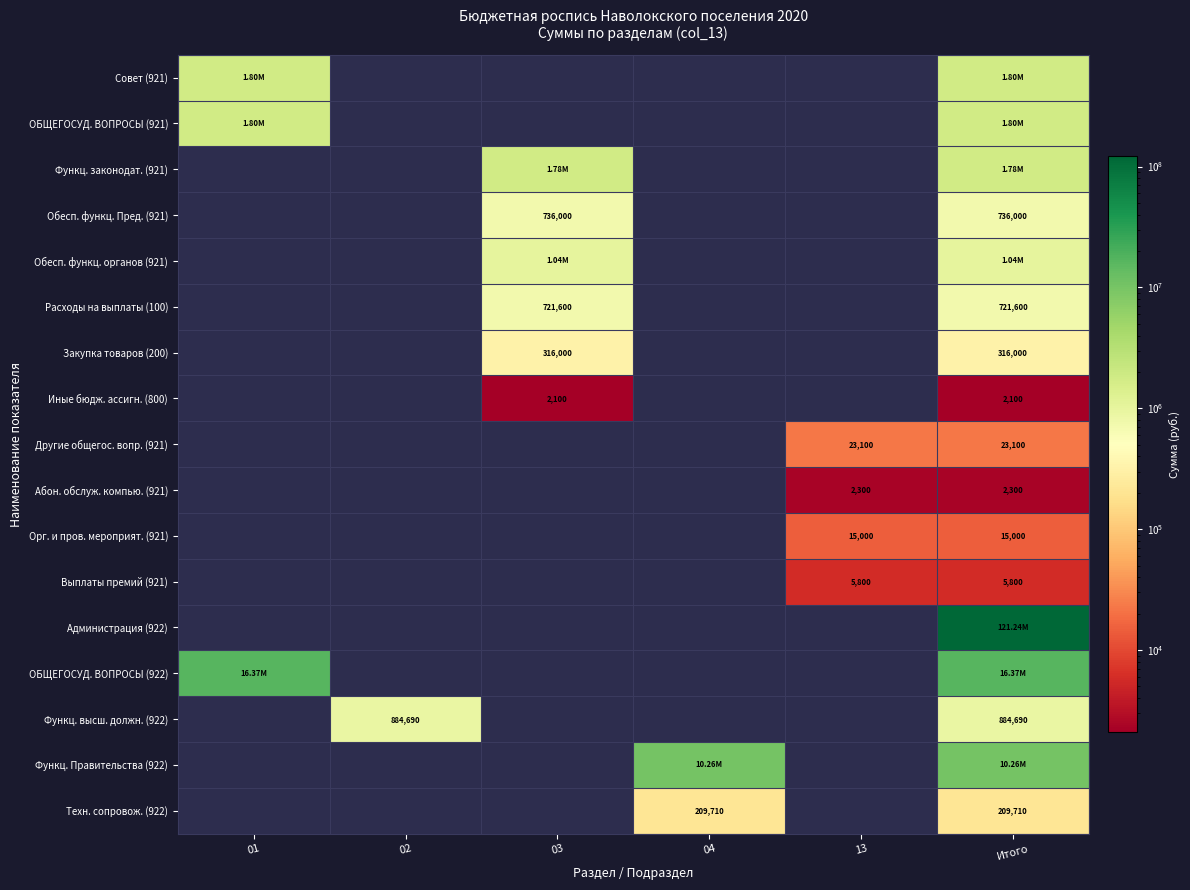

At which category does the chart reach its peak across all series?

Итого